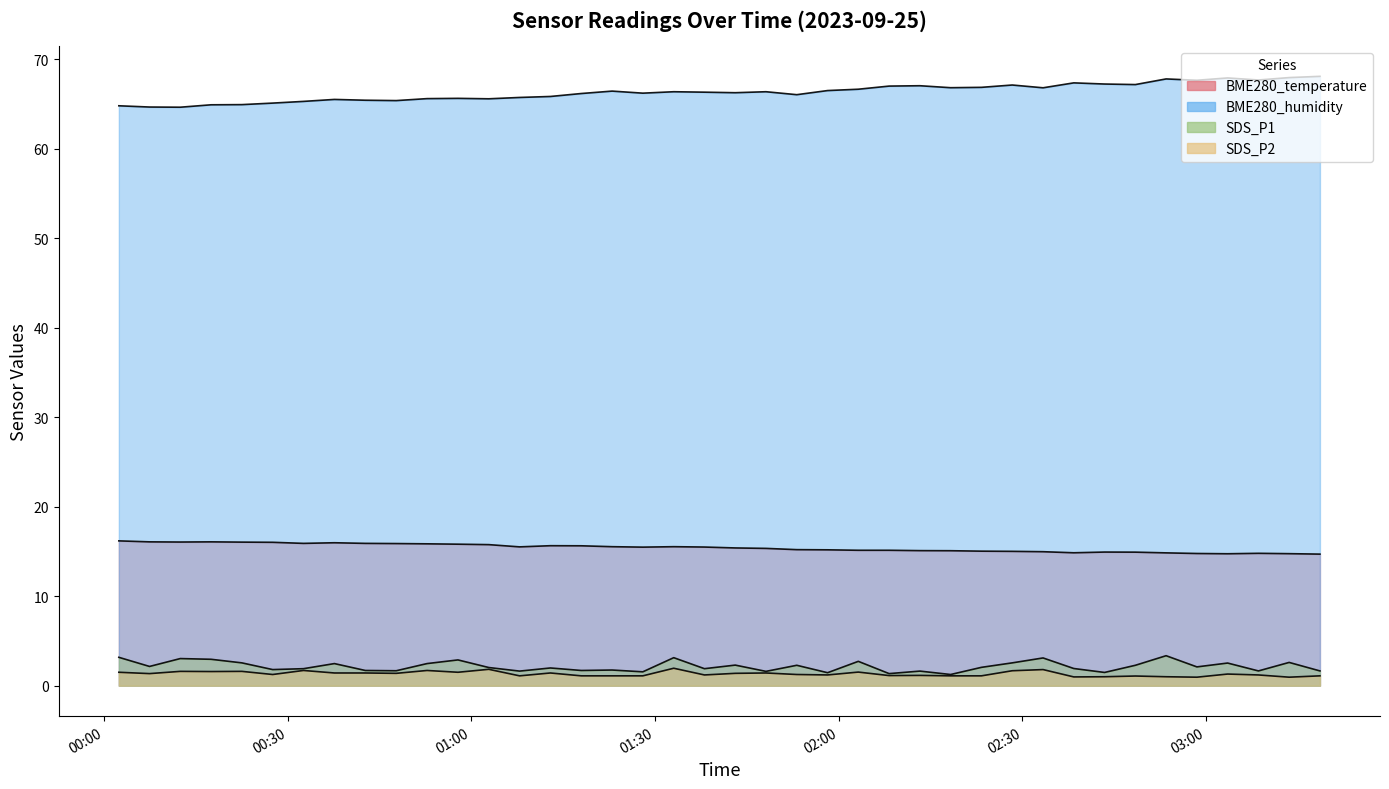

How many lines are shown in the chart?

4